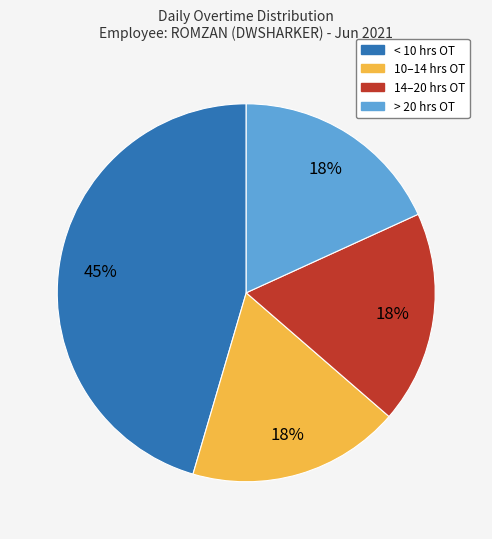

To the nearest percent, what is the average slice percentage?

25%